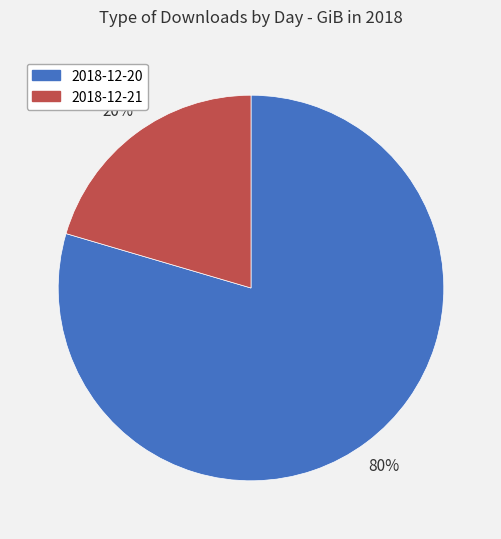

What percentage is the 2018-12-20 slice, to the nearest percent?

80%